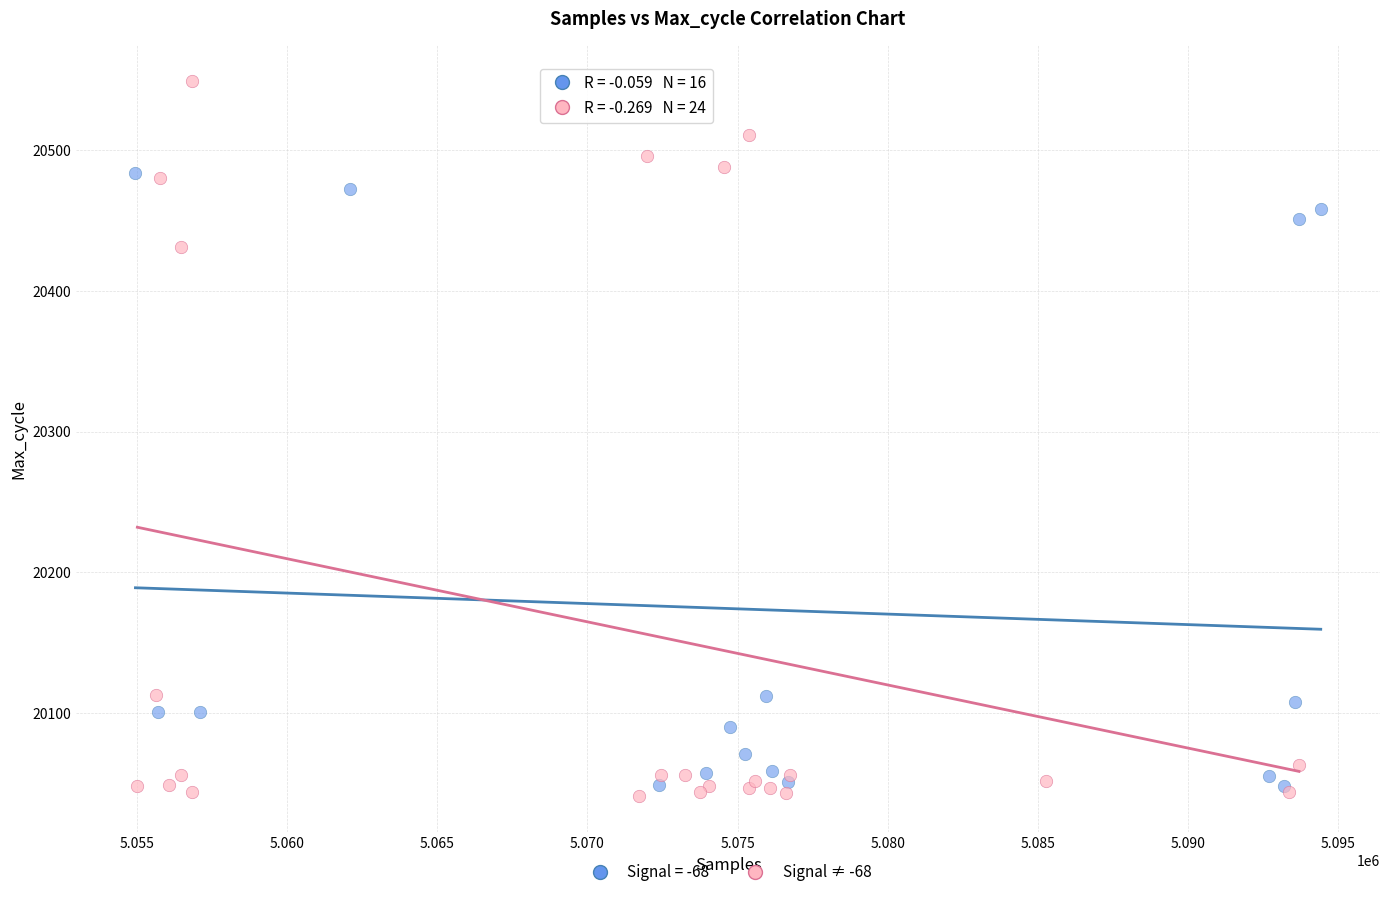

Which series has the widest spread of Y values?

Signal ≠ -68